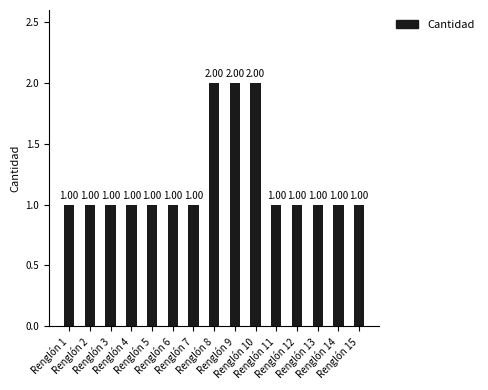

Reading left to right, what are all the values shown in this chart?

Renglón 1=1	Renglón 2=1	Renglón 3=1	Renglón 4=1	Renglón 5=1	Renglón 6=1	Renglón 7=1	Renglón 8=2	Renglón 9=2	Renglón 10=2	Renglón 11=1	Renglón 12=1	Renglón 13=1	Renglón 14=1	Renglón 15=1